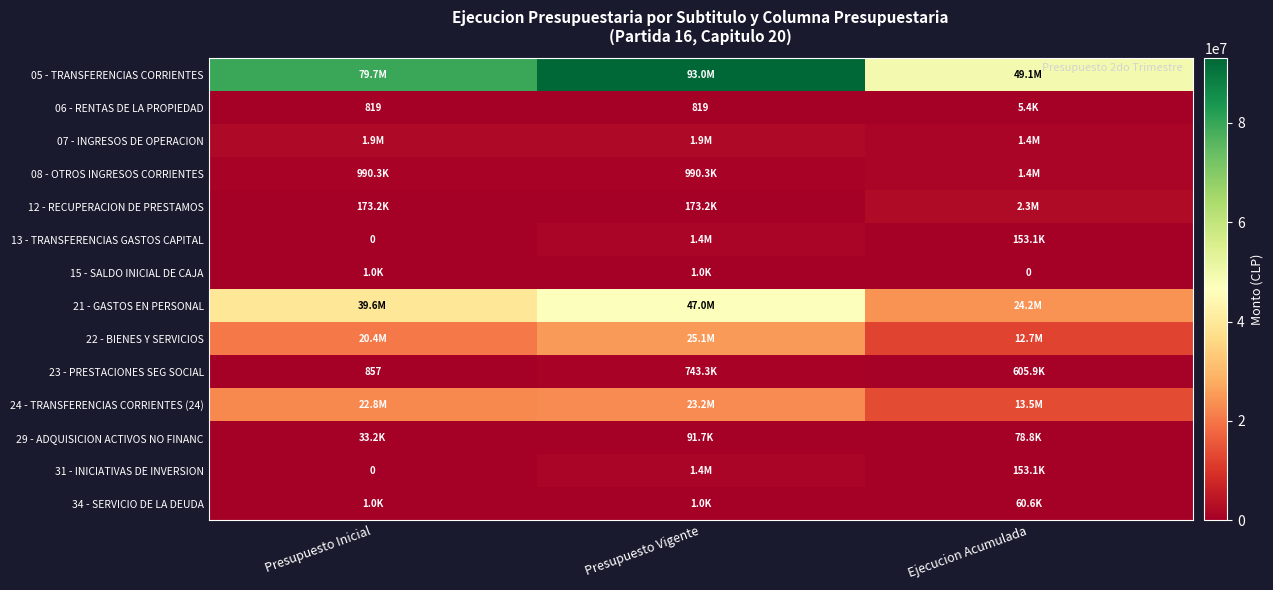

What is the average value of the 07 - INGRESOS DE OPERACION series?

1747558